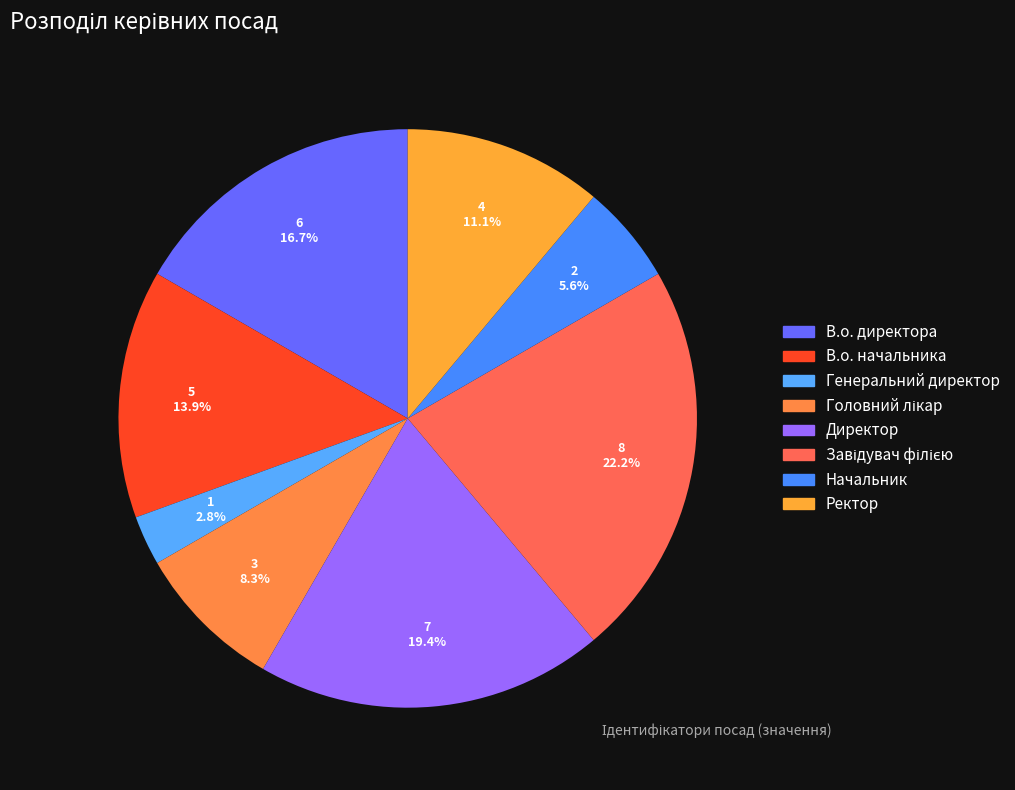

Is there any slice that represents more than half of the pie?

No